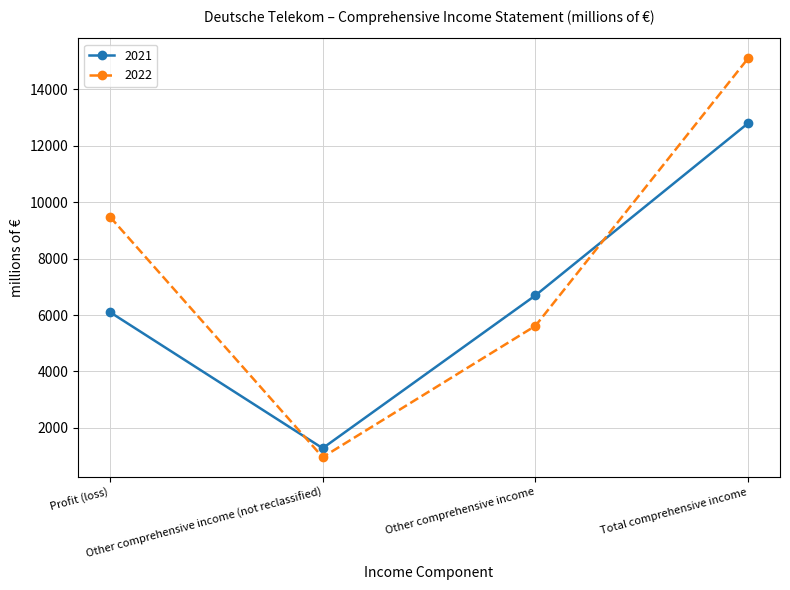

Where do 2022 and 2021 first cross each other?

Profit (loss) and Other comprehensive income (not reclassified)